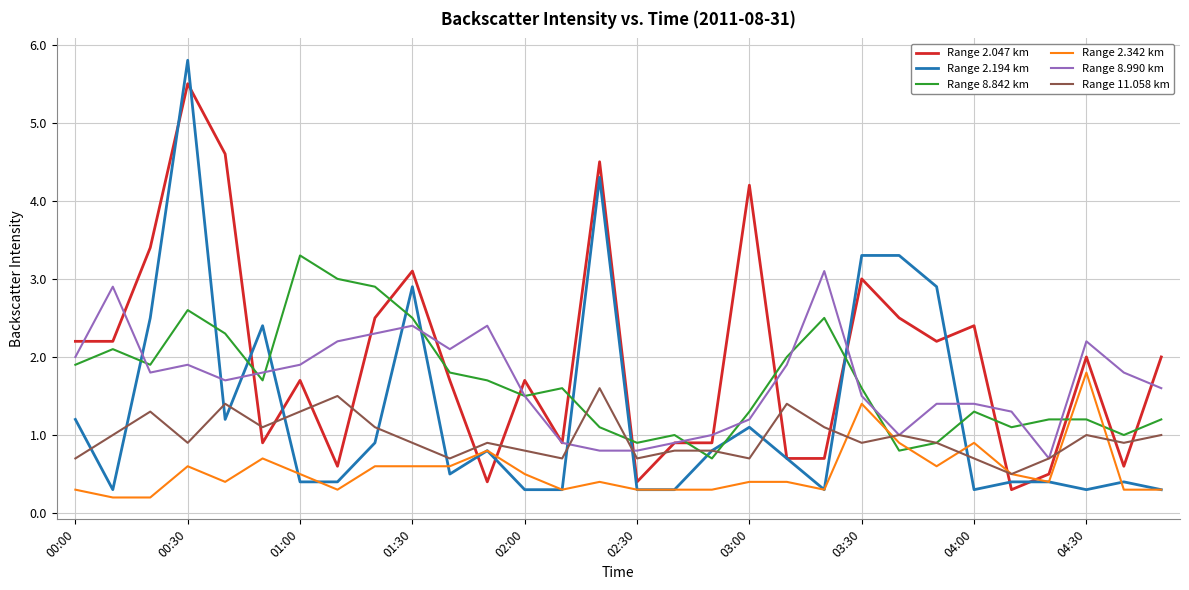

Which series has the largest range (max minus min)?

Range 2.194 km